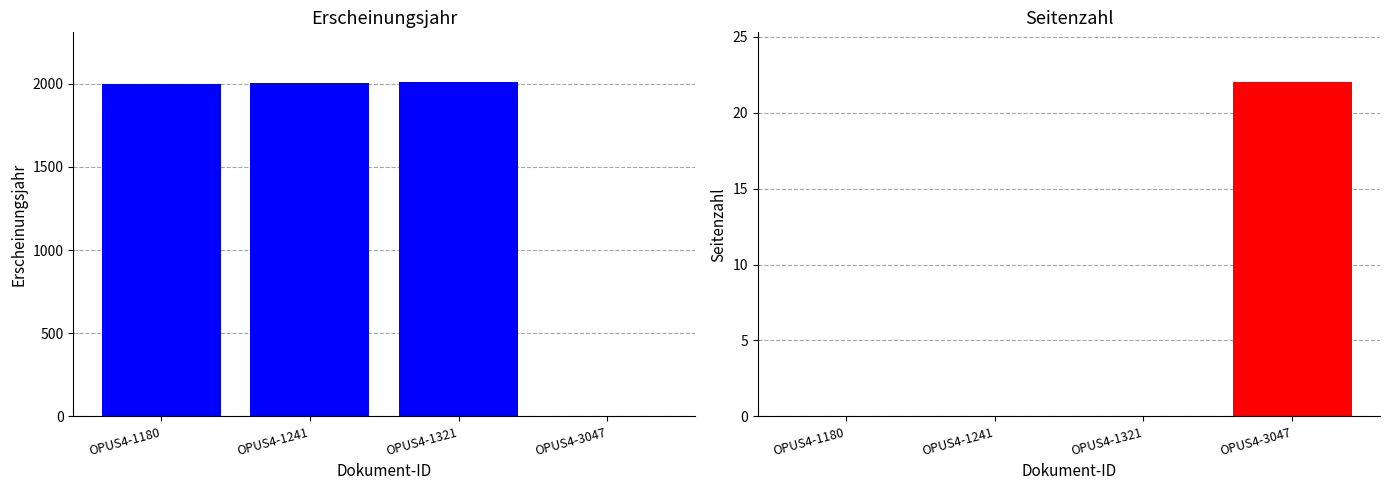

Reading right to left, extract all data points from this chart.

Erscheinungsjahr: OPUS4-3047=0	OPUS4-1321=2008	OPUS4-1241=2003	OPUS4-1180=1997
Seitenzahl: OPUS4-3047=22	OPUS4-1321=0	OPUS4-1241=0	OPUS4-1180=0